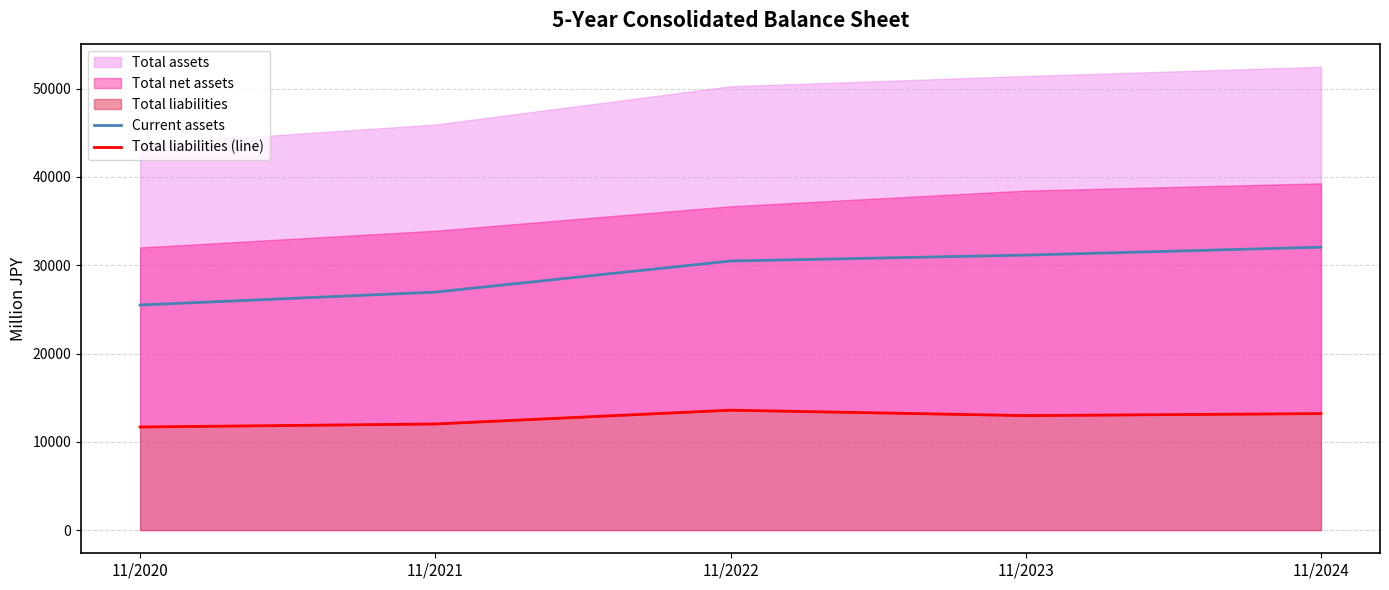

True or false: Current assets has a value of 44888 at 11/2024.

False